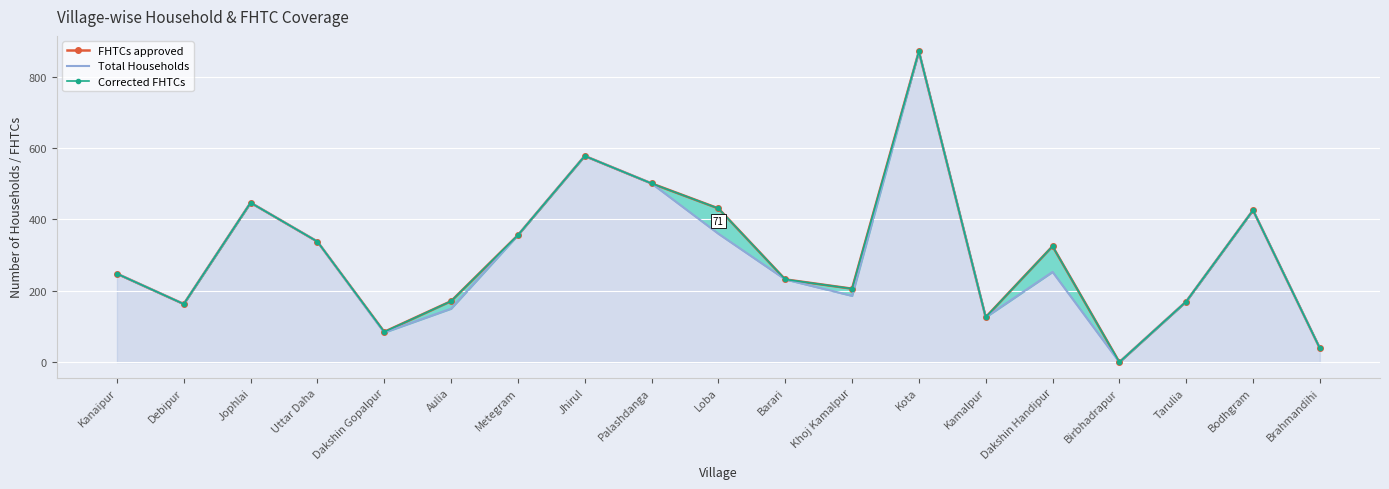

The value of FHTCs approved at Tarulia is 170. True or false?

True